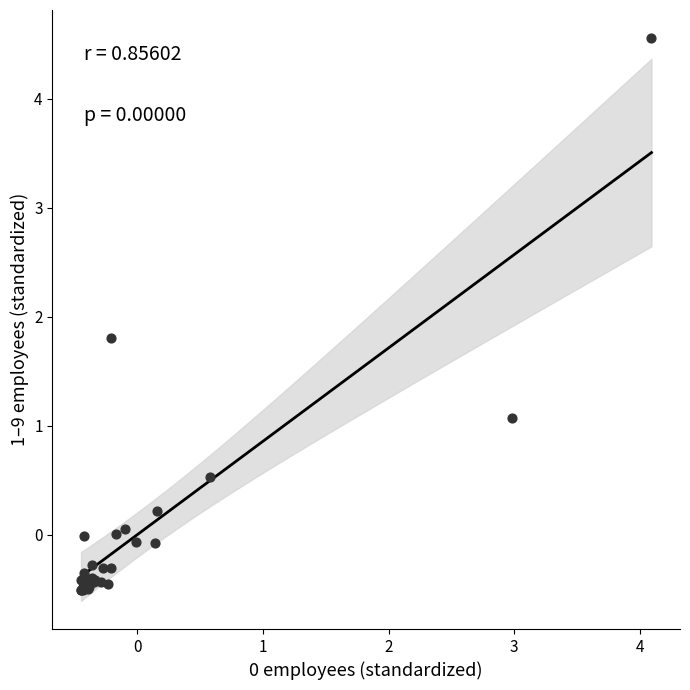

What Y value in the scatter plot is closest to 2?

1.8